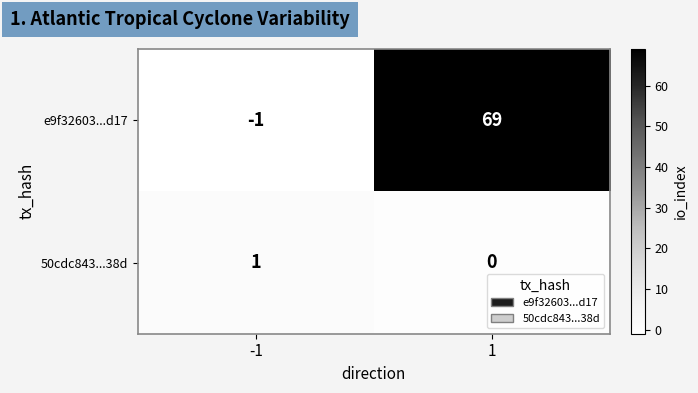

What is the difference between the highest and lowest values at -1?

2